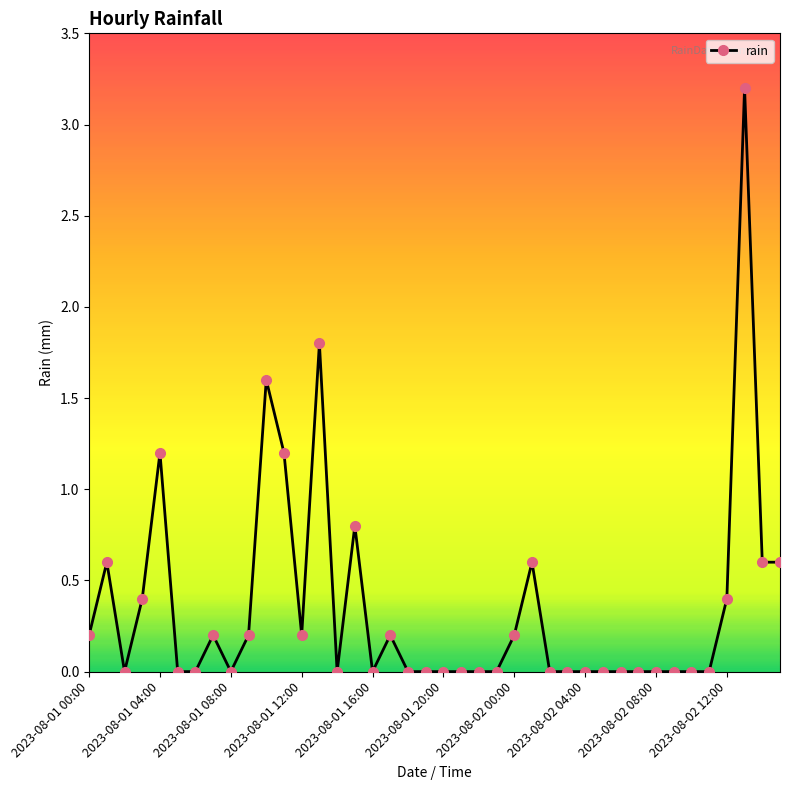

True or false: there are more than 2 points higher than both neighbors.

True